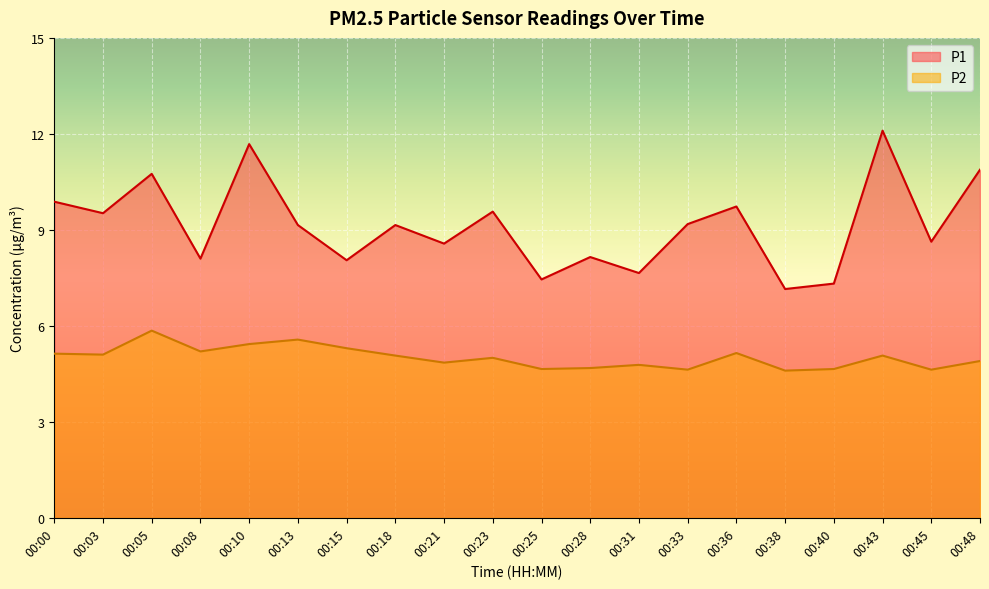

In P1, how many points are higher than both neighbors (excluding endpoints)?

7